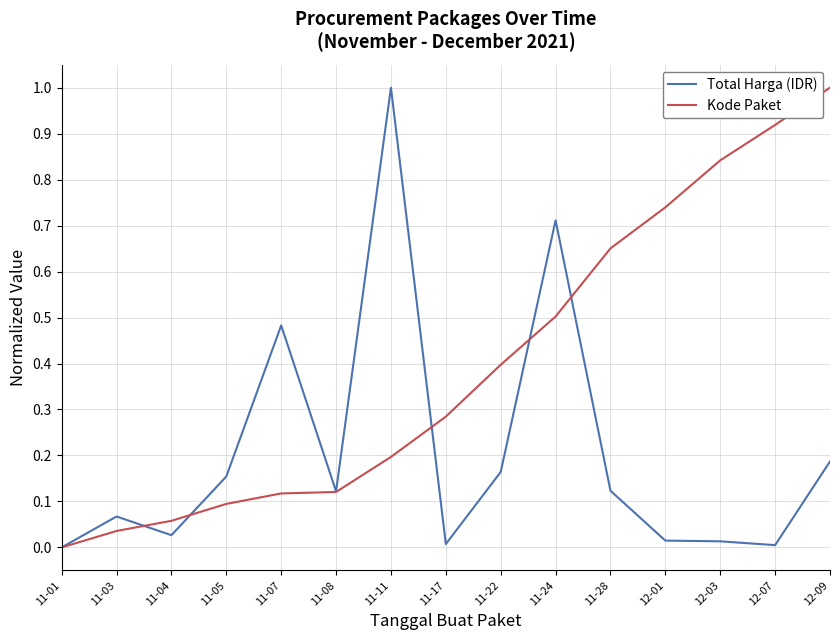

At which category does Total Harga (IDR) reach its first local valley?

11-04